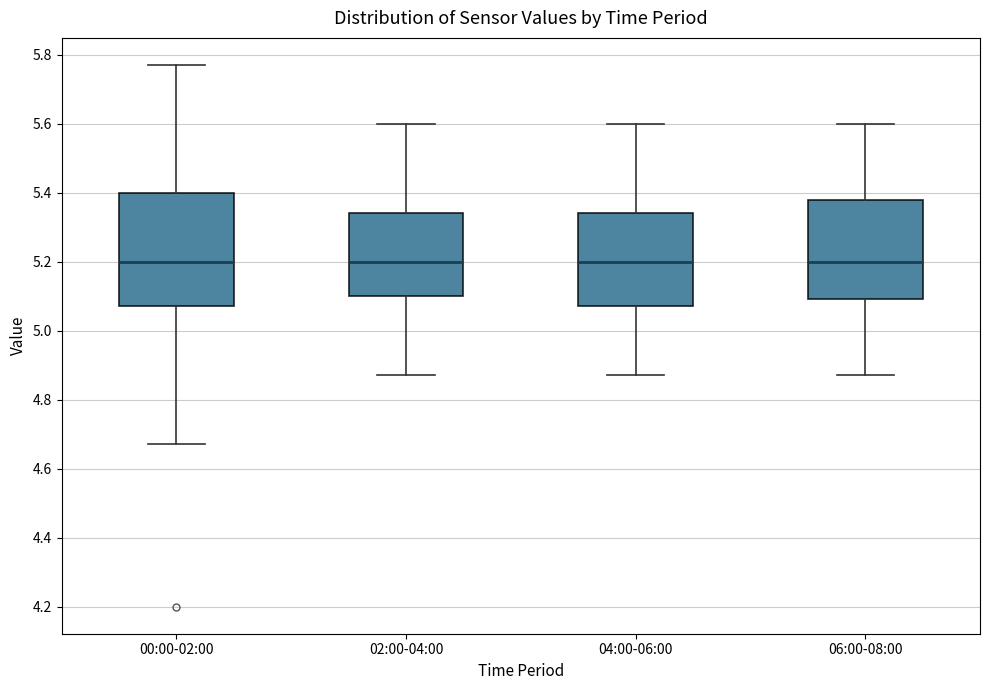

Where does the upper whisker of the box for 02:00-04:00 end on the y-axis? The values are not printed on the chart, so give them approximately, as read against the axis.

5.60